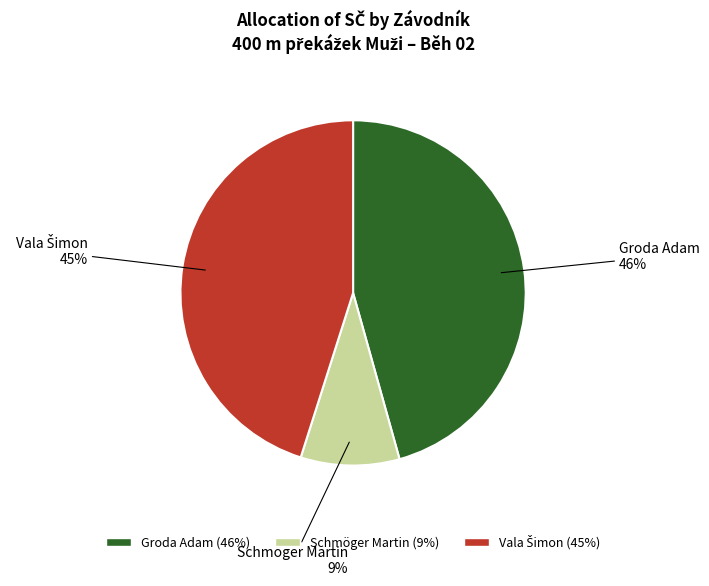

What is the ratio of the value at Schmöger Martin to the value at Groda Adam?

0.2